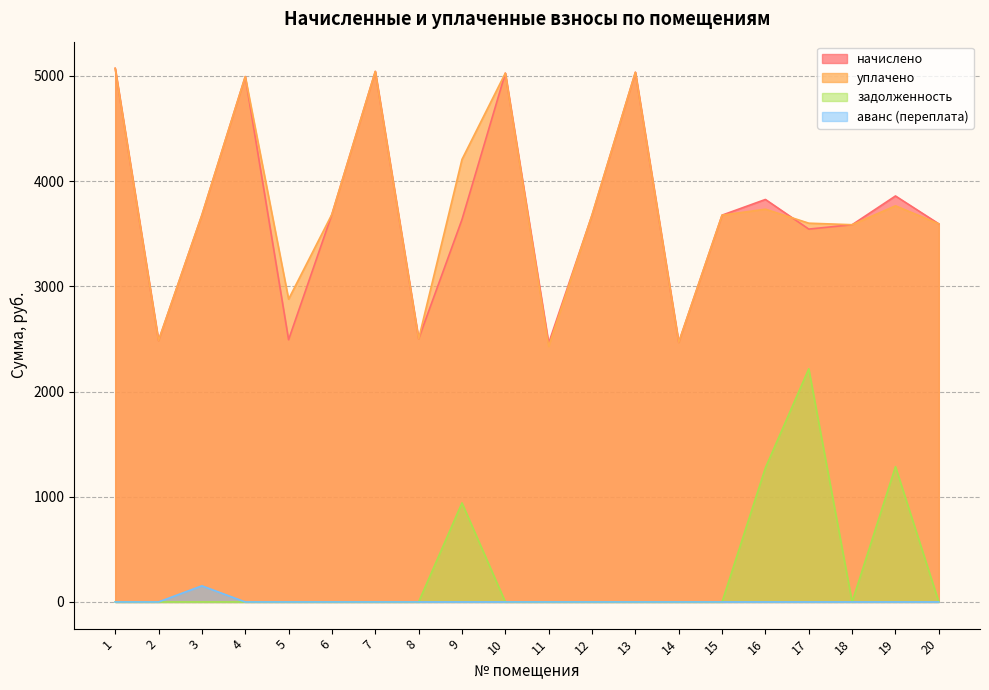

At which label is задолженность closest to 1107?

9